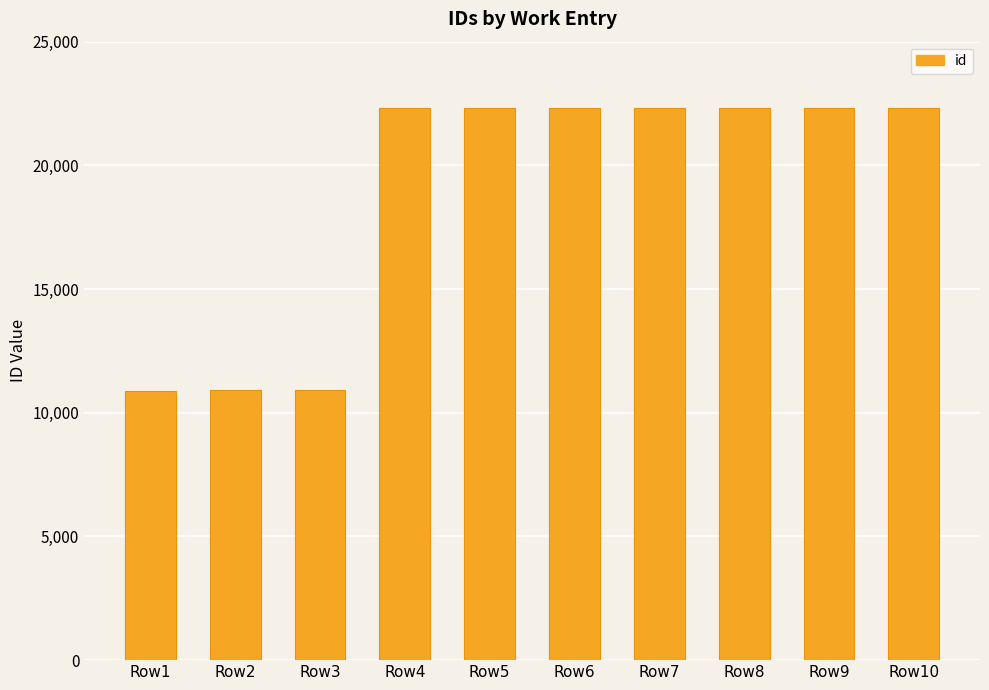

Are the bars grouped side by side (vs. stacked)?

No